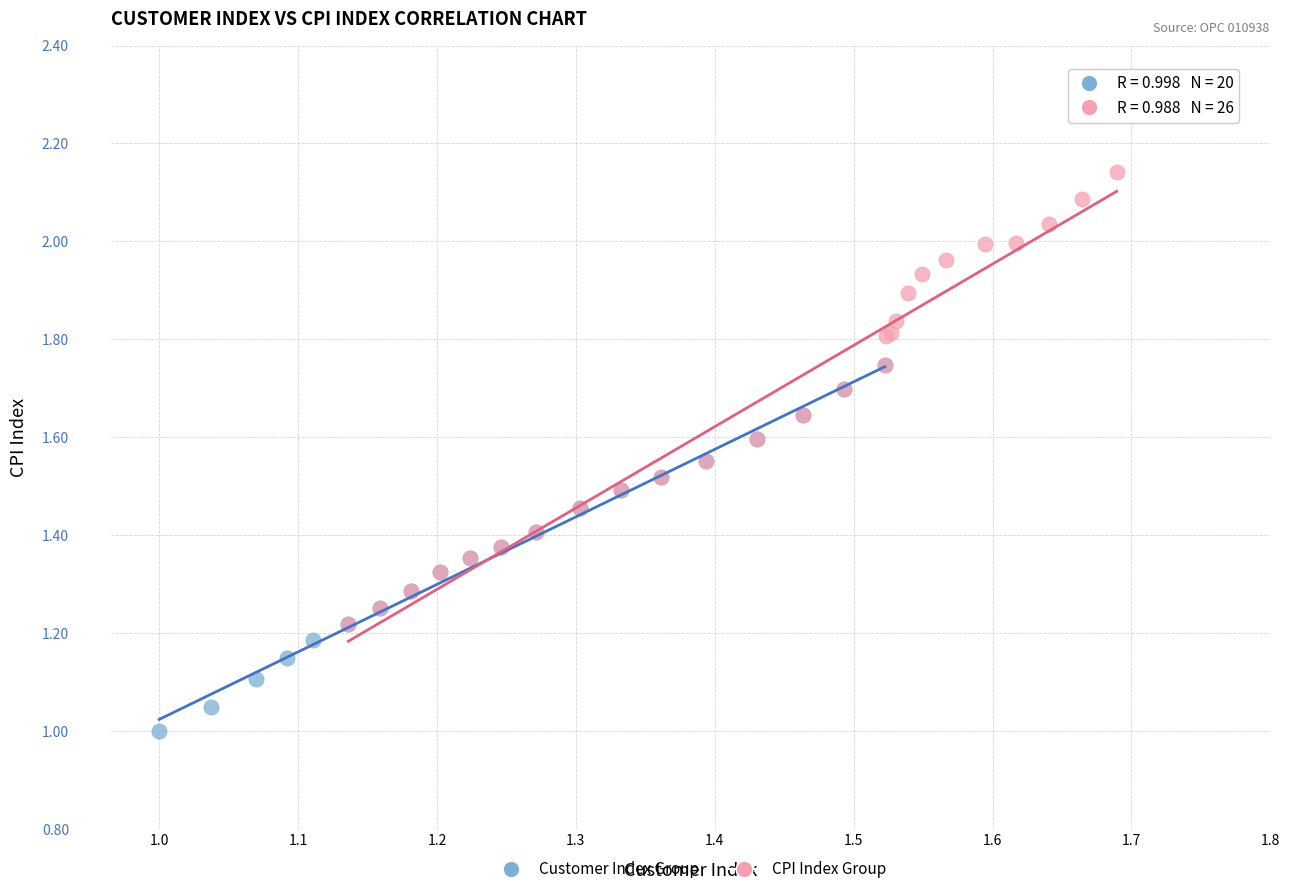

Which series has the largest Y range (max minus min)?

CPI Index Group